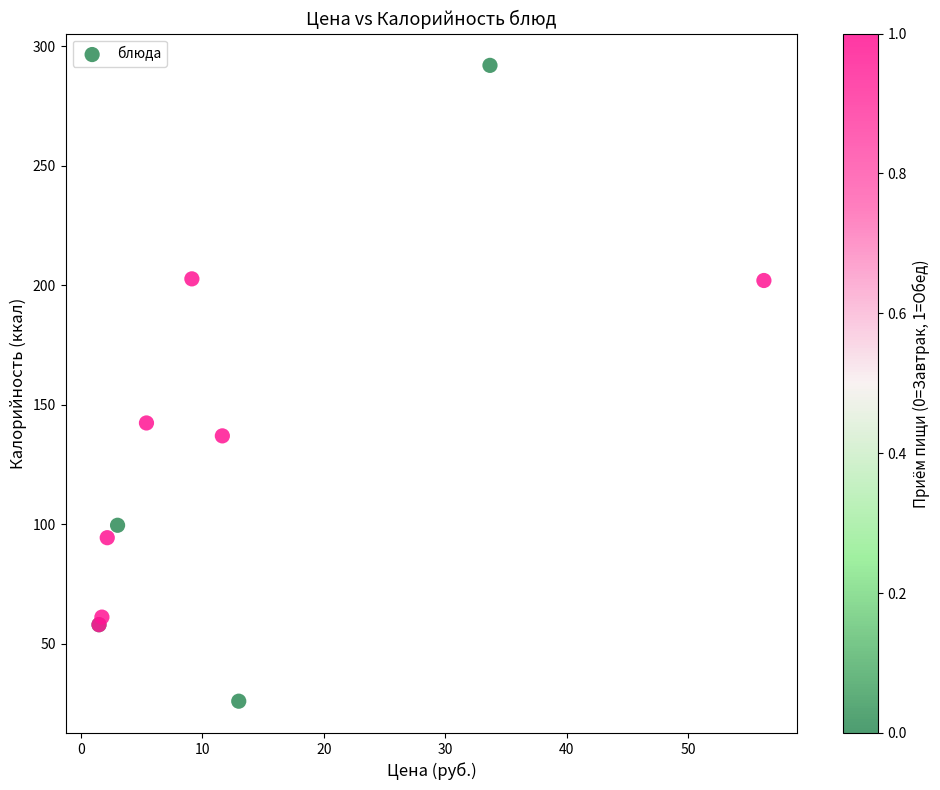

What Y value in the scatter plot is closest to 159?

142.4